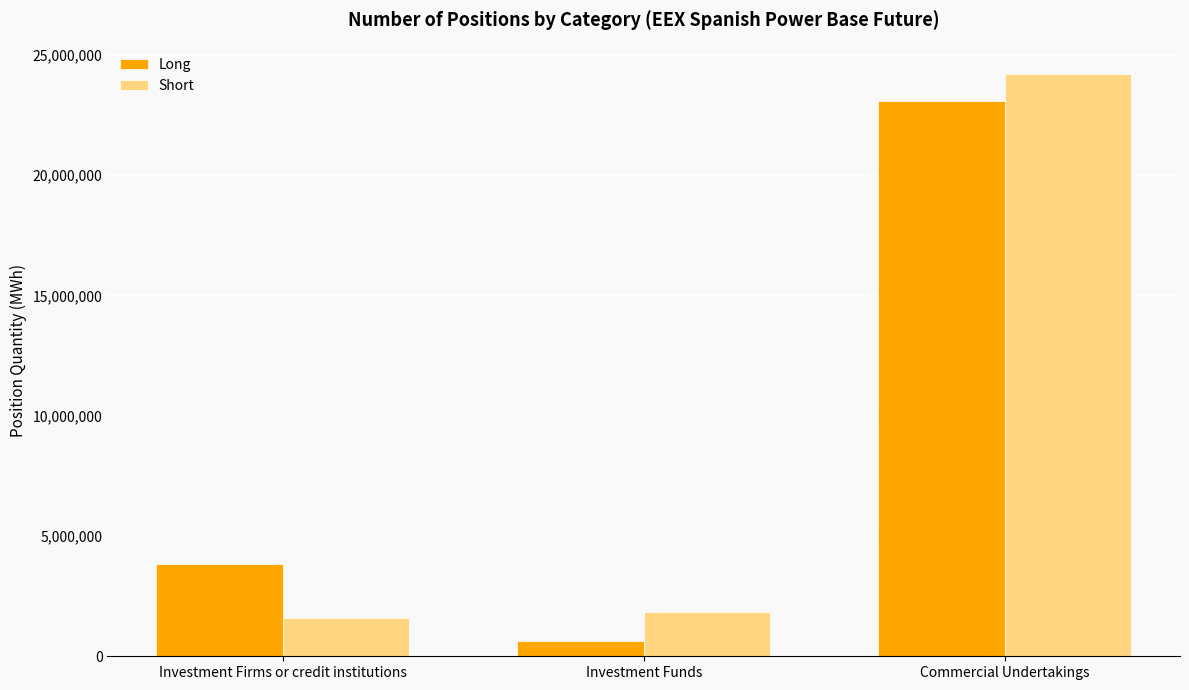

Is it true that Long equals 13180636 at Commercial Undertakings?

False